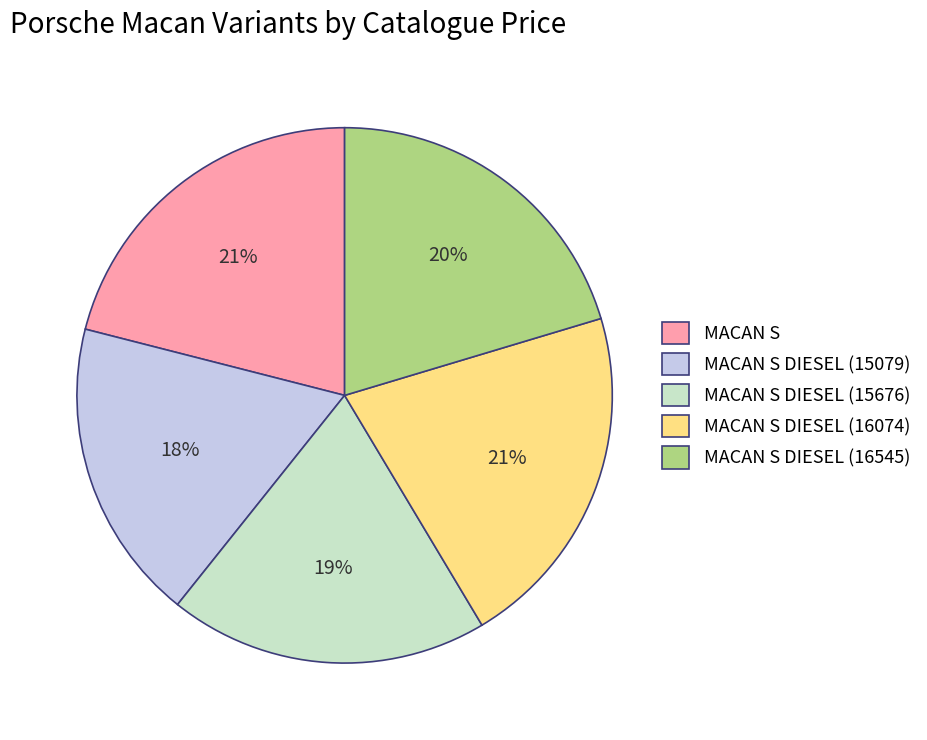

To the nearest percent, what is the average slice percentage?

20%